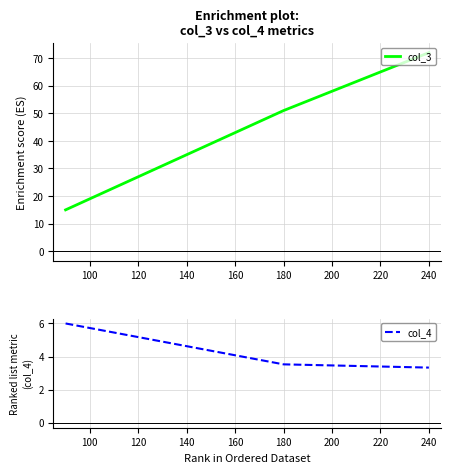

Reading left to right, extract all data points from this chart.

col_3: 15.0	51.0	72.0
col_4: 6.0	3.5	3.3